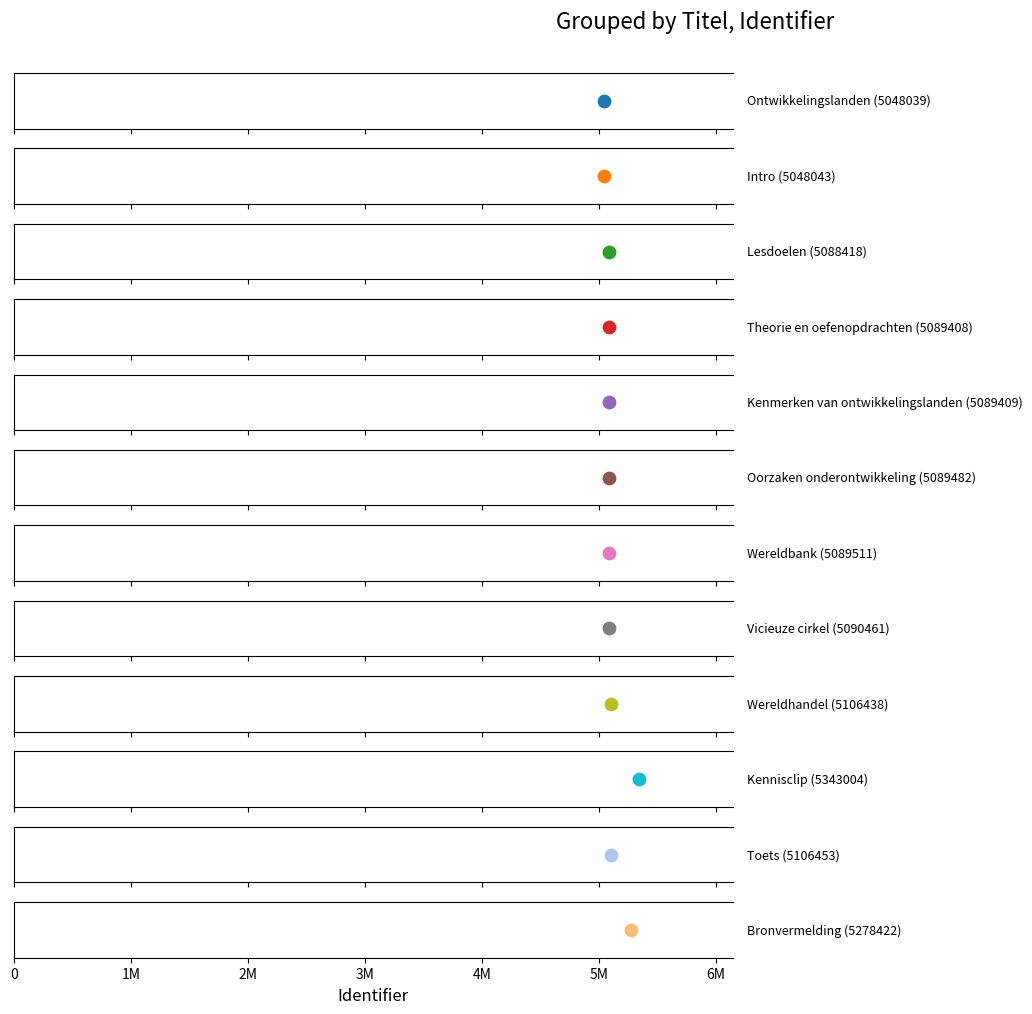

Approximately how many times larger is the value at Kennisclip compared to Wereldbank?

1.0